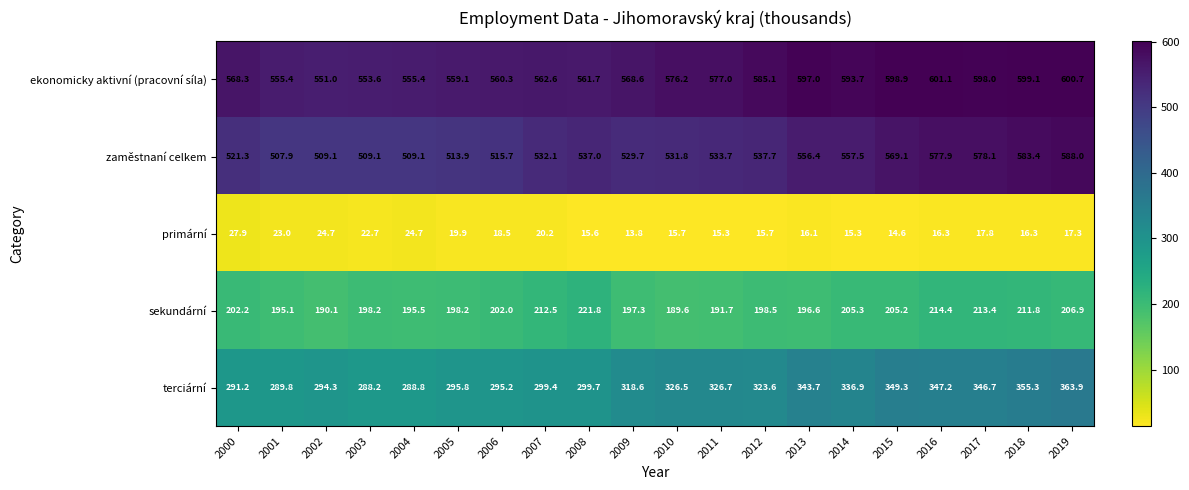

What is the difference between the sekundární values at 2018 and 2014?

6.5